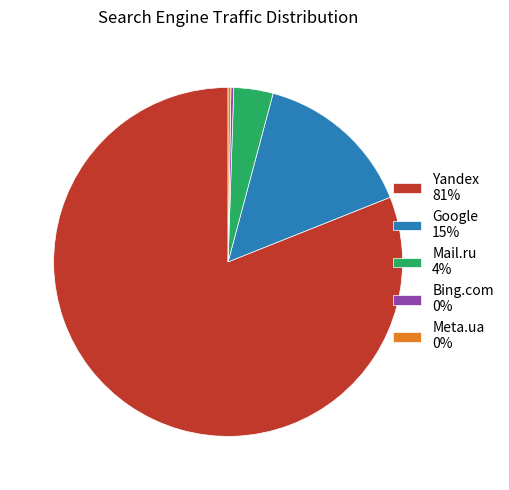

Which slice is the largest?

Yandex 81%